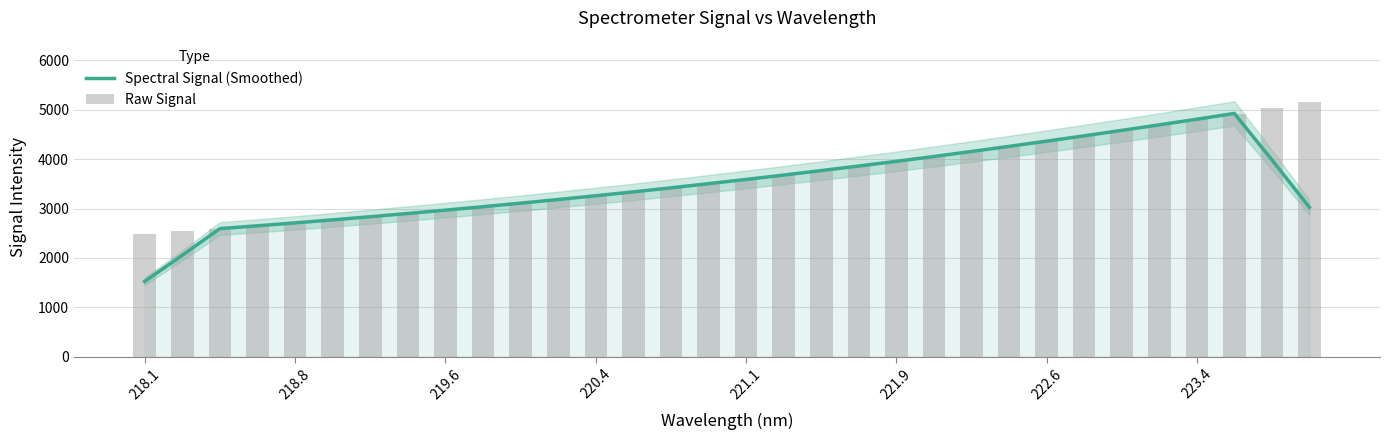

What is the difference between the maximum and minimum values in the Raw Signal series?

2680.1